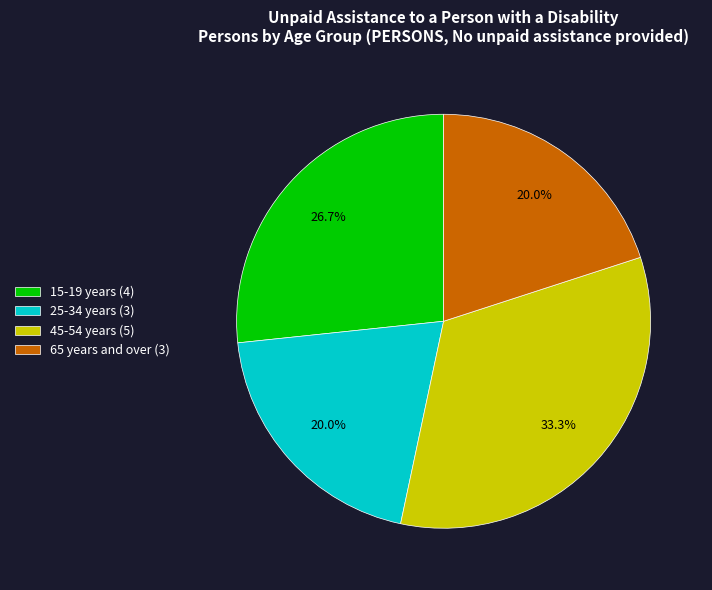

How many segments does this pie chart have?

4